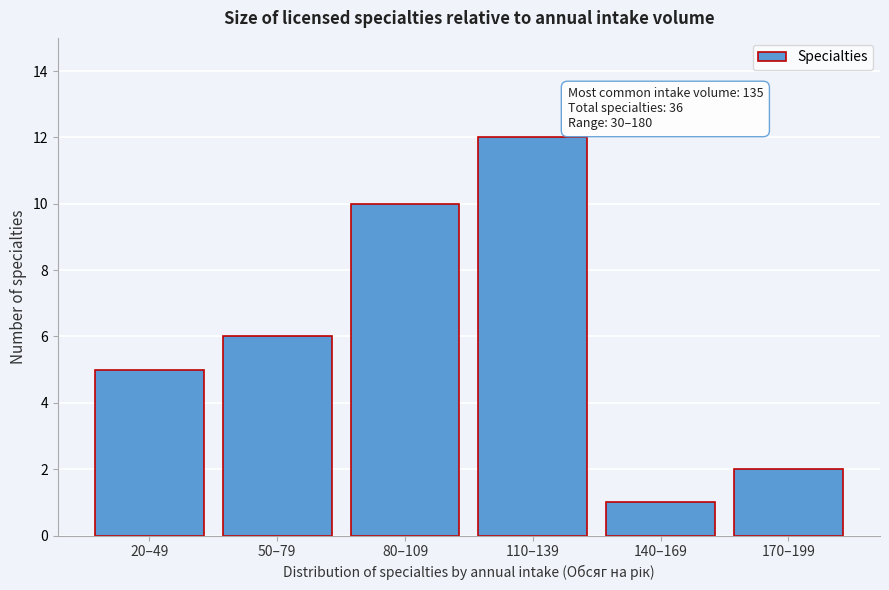

Reading left to right, extract all data points from this chart.

20–49=5	50–79=6	80–109=10	110–139=12	140–169=1	170–199=2